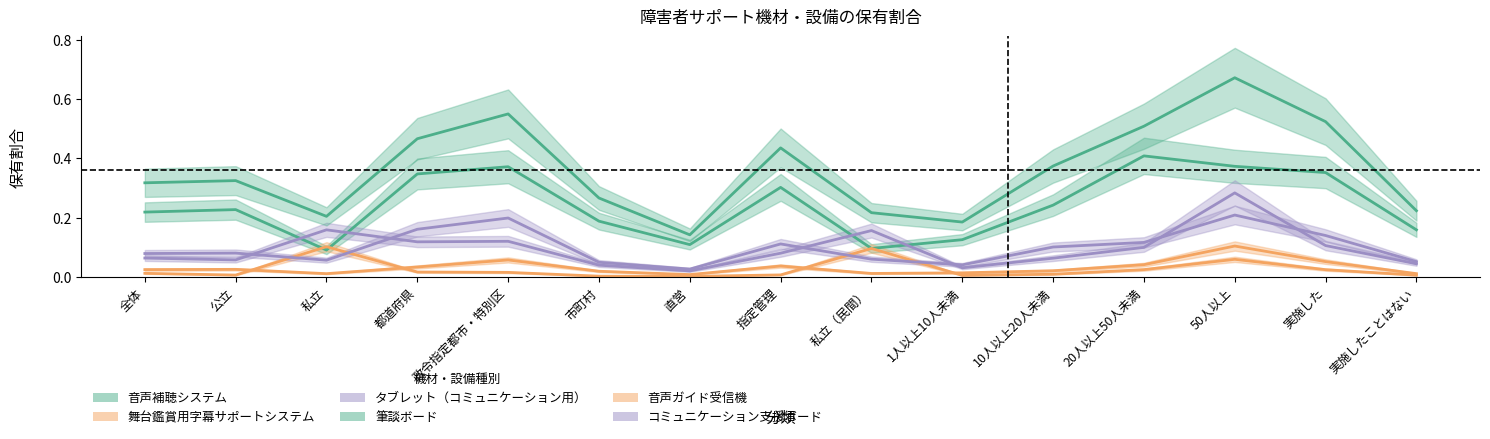

What is the label of the 2nd point from the left?

公立